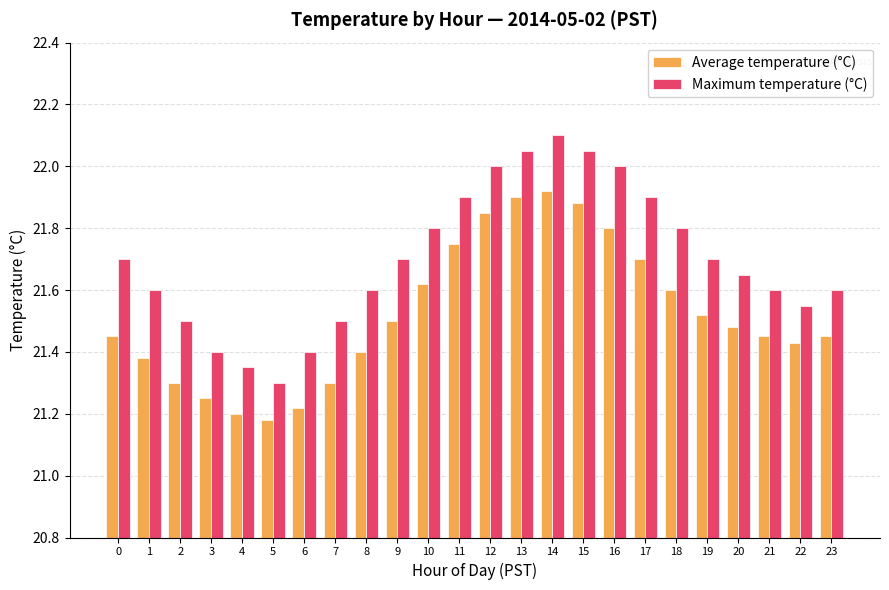

Which series has the widest spread of values?

Maximum temperature (°C)